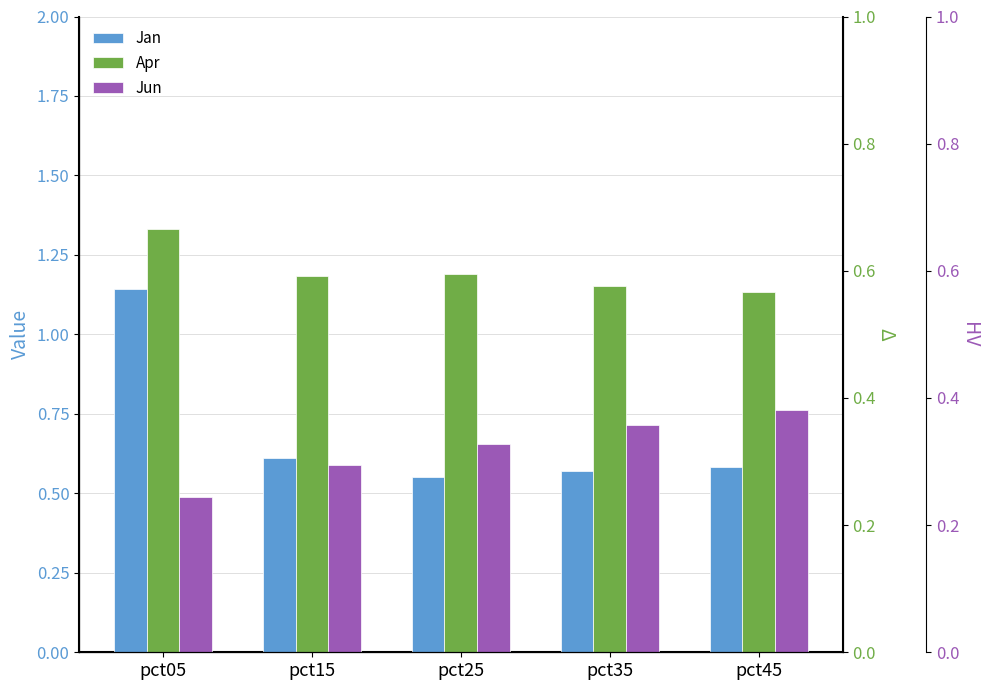

At pct35, list the series in order from largest to smallest.

Apr, Jun, Jan